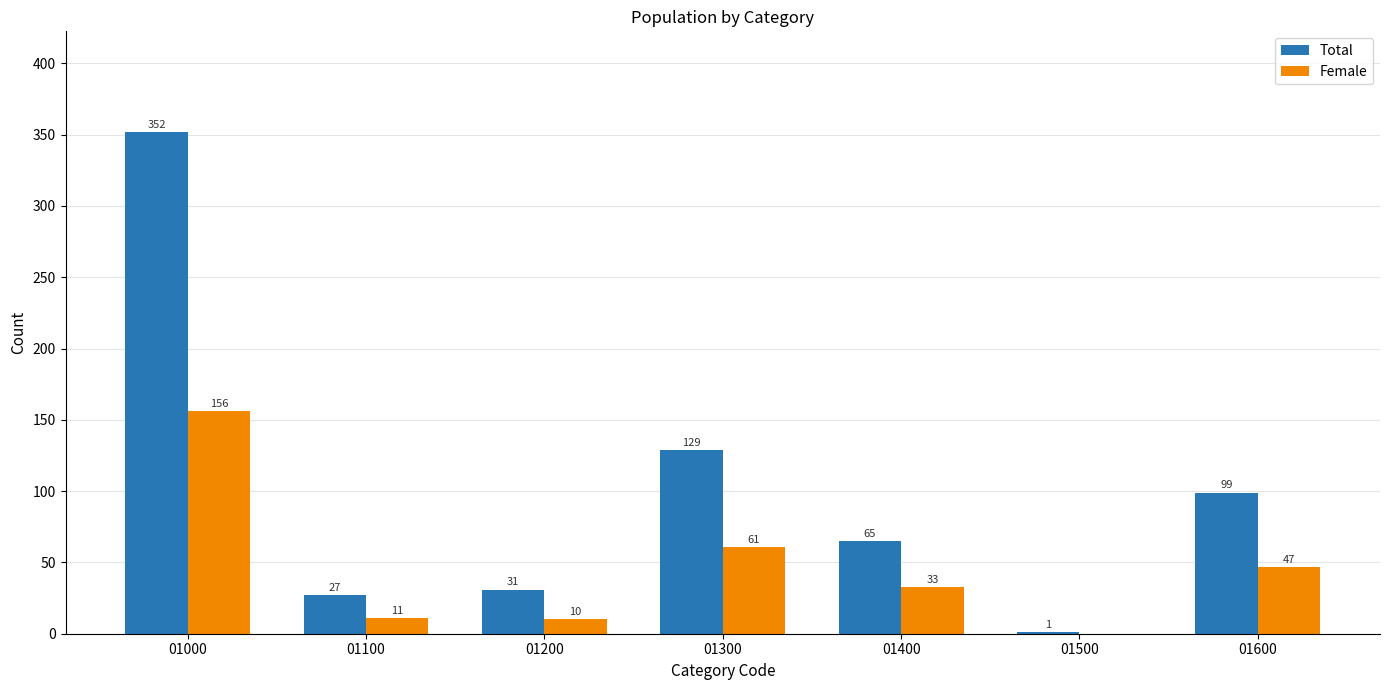

Is the value of Total at 01000 greater than the value of Female at 01300?

Yes